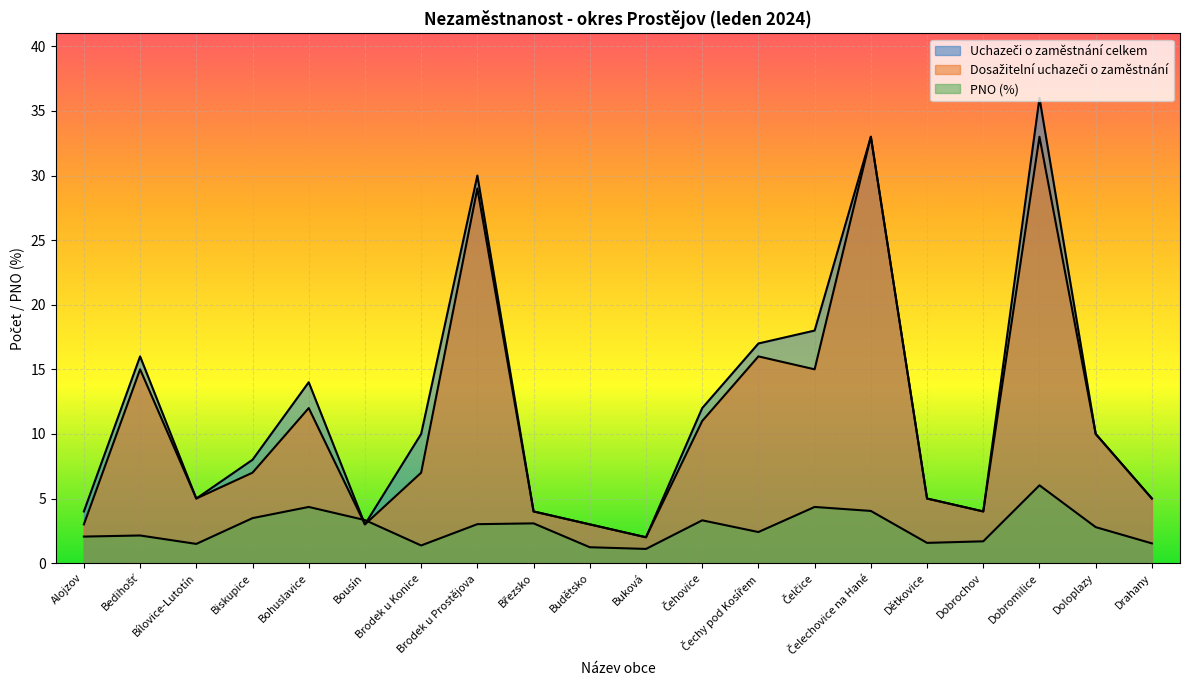

At which category does Uchazeči o zaměstnání celkem reach its first local valley?

Bílovice-Lutotín